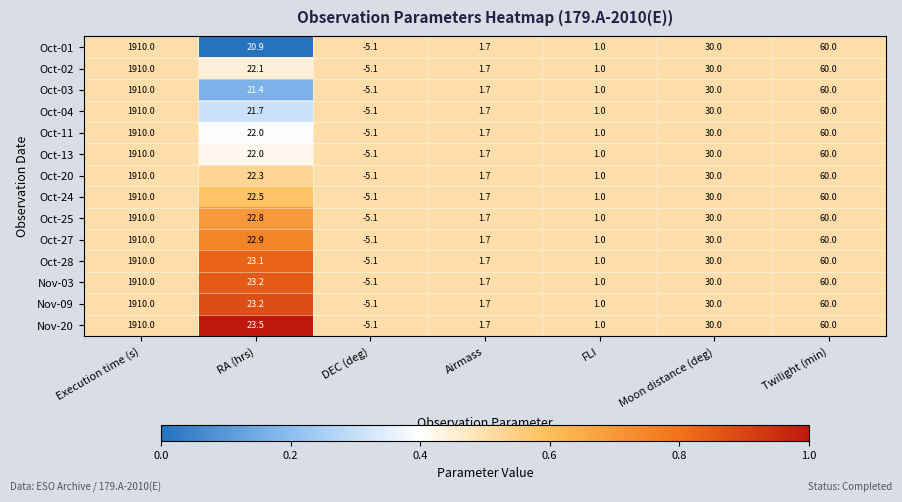

Which label corresponds to the smallest value in the chart?

DEC (deg)